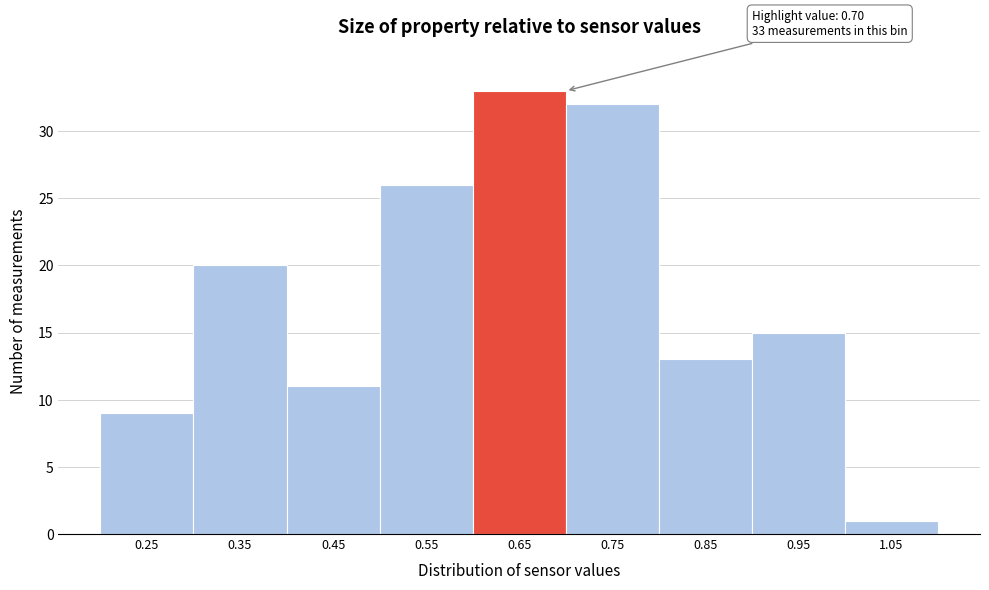

Reading right to left, what are all the values shown in this chart?

1.05=1	0.95=15	0.85=13	0.75=32	0.65=33	0.55=26	0.45=11	0.35=20	0.25=9